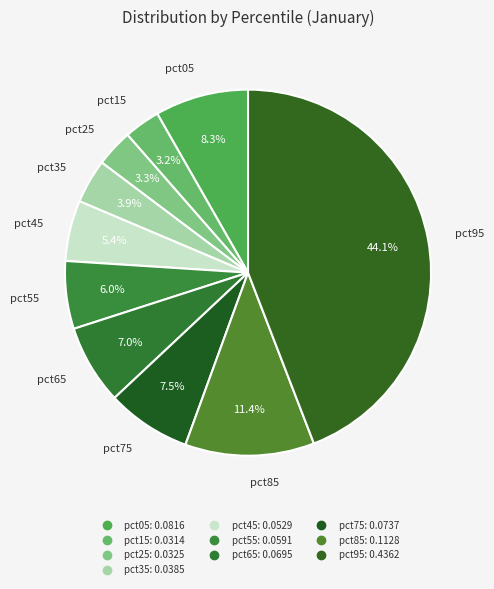

How many slices are in this pie chart?

10